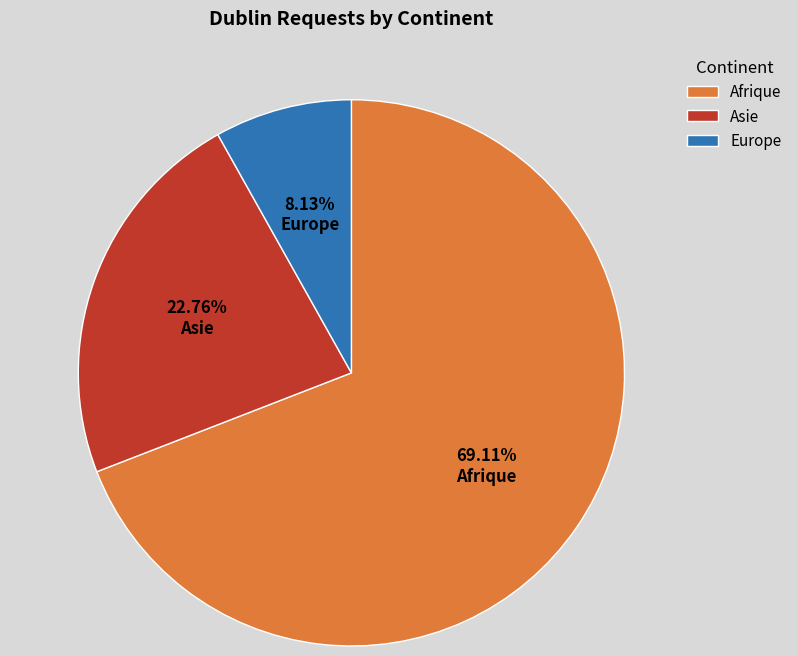

How many segments does this pie chart have?

3